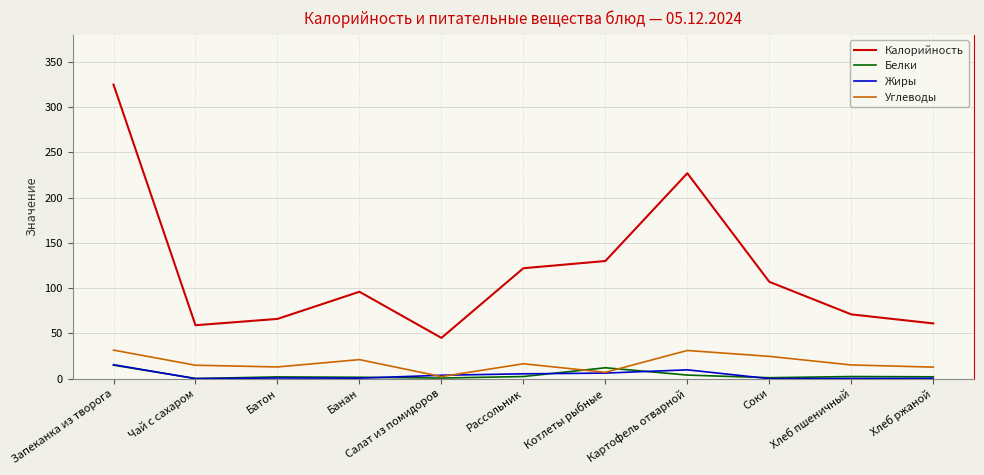

What are all the series names shown in the legend?

Калорийность, Белки, Жиры, Углеводы